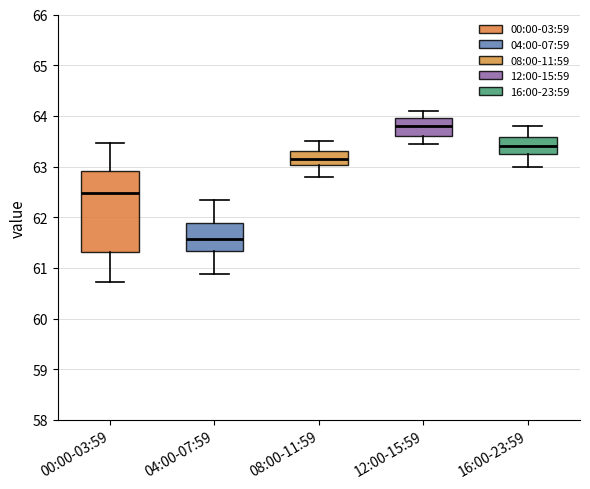

Where is the lower edge of the box for 00:00-03:59 on the y-axis? The values are not printed on the chart, so give them approximately, as read against the axis.

61.3